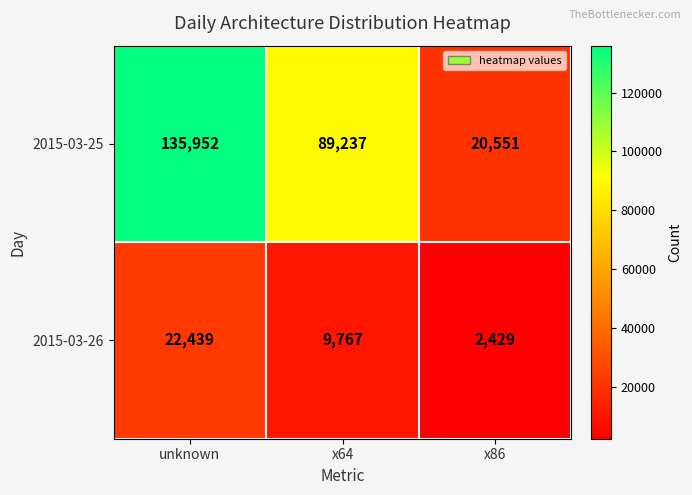

Reading left to right, what are all the values shown in this chart?

2015-03-25: 135952	89237	20551
2015-03-26: 22439	9767	2429